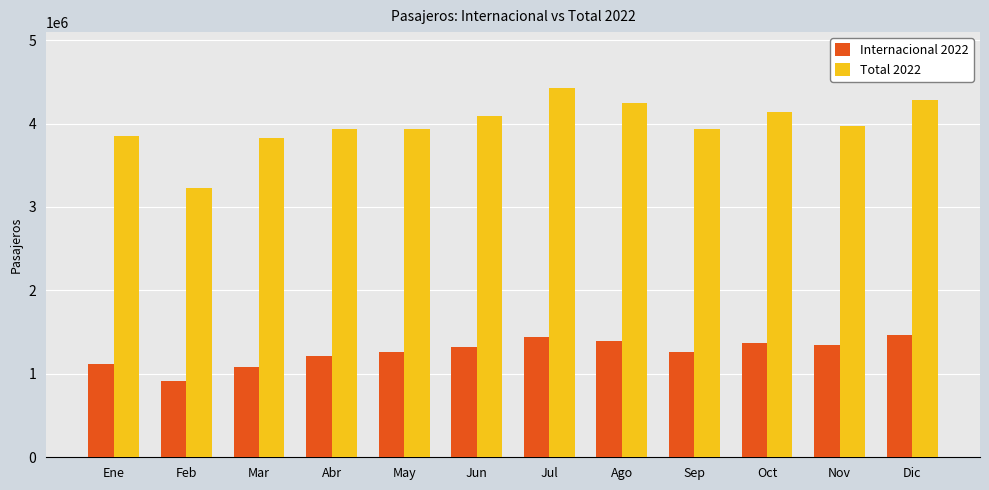

At which label is Internacional 2022 closest to 1187171?

Abr